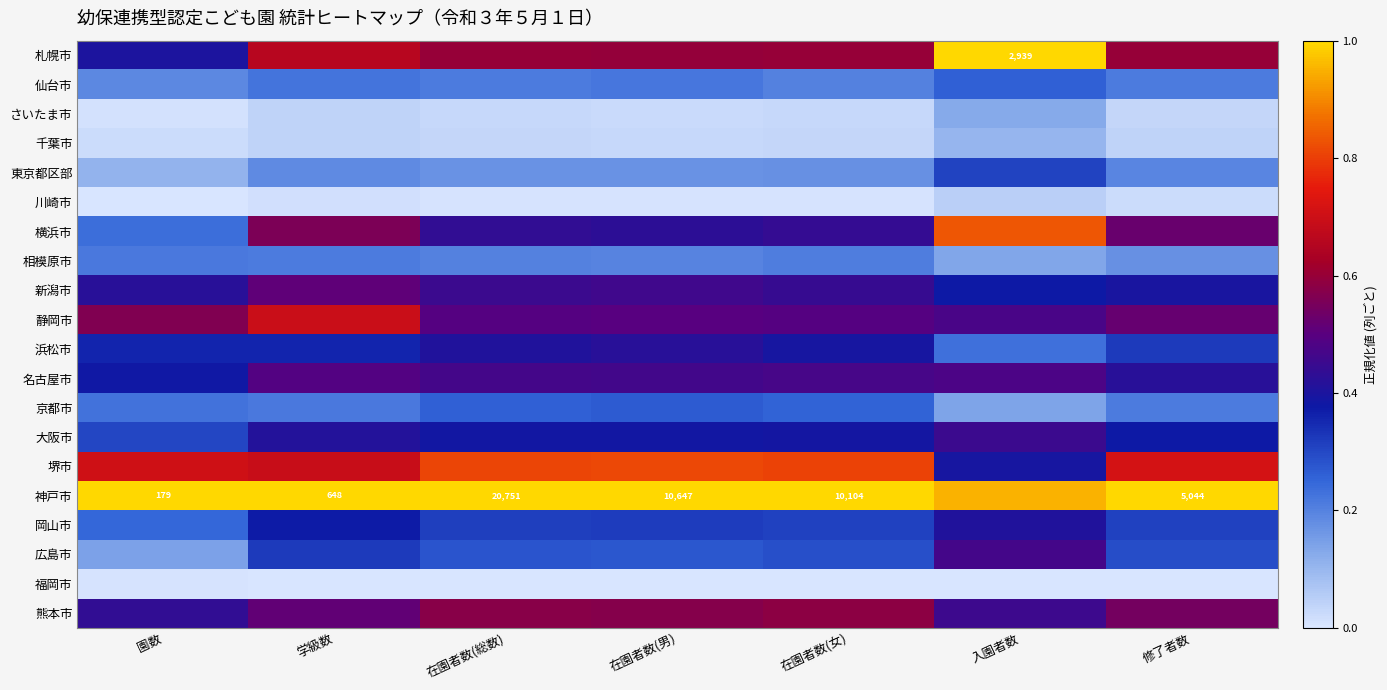

How many 札幌市 values are between 0 and 1?

7